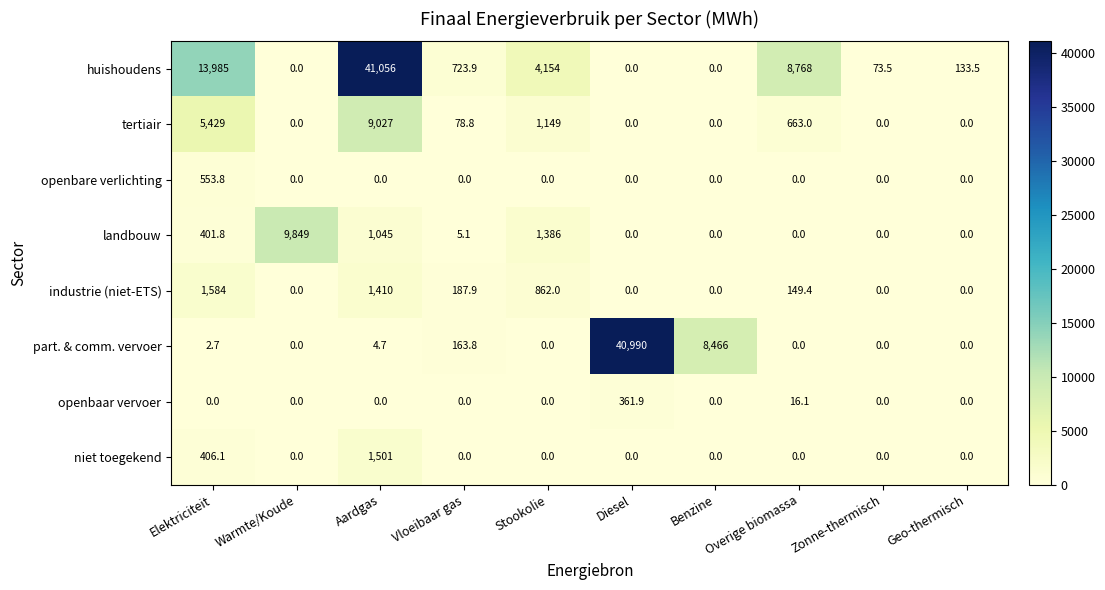

Rank the series by their maximum value, from highest to lowest.

huishoudens, part. & comm. vervoer, landbouw, tertiair, industrie (niet-ETS), niet toegekend, openbare verlichting, openbaar vervoer